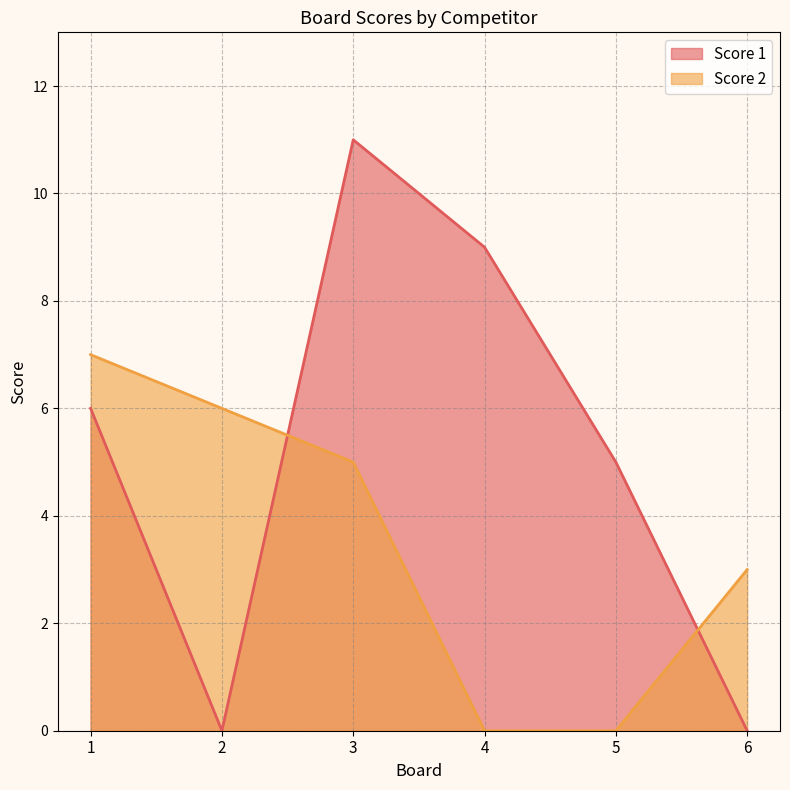

Is the value of Score 2 at 2 greater than the value of Score 1 at 1?

No